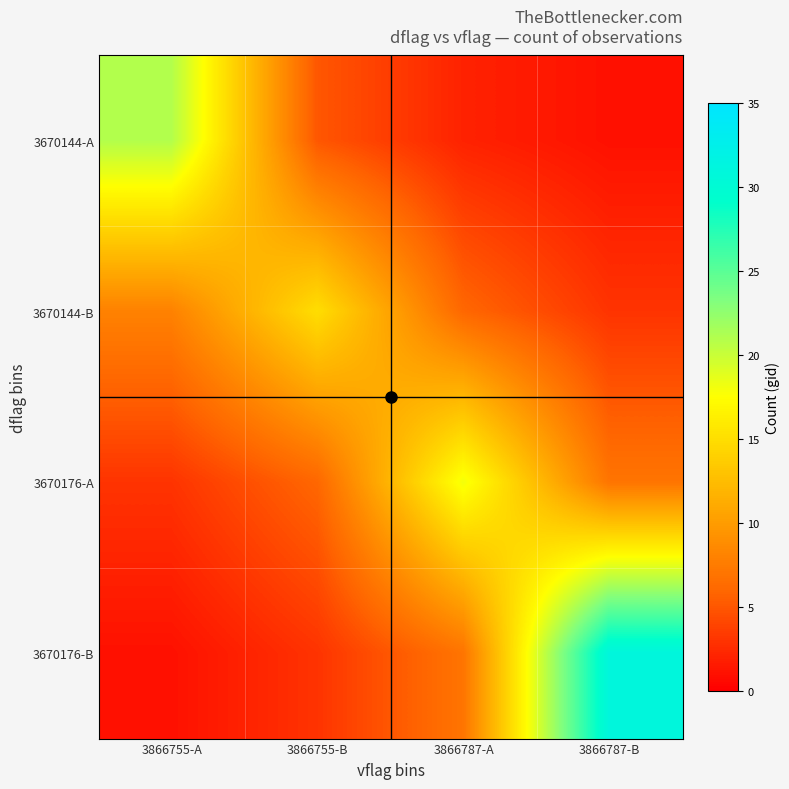

How many data points does each series have?

4